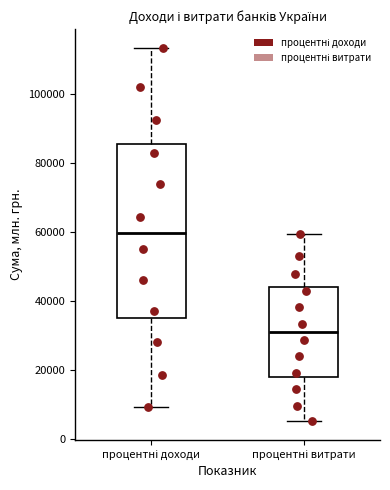

Where does the lower whisker of the box for процентні доходи end on the y-axis? The values are not printed on the chart, so give them approximately, as read against the axis.

10000